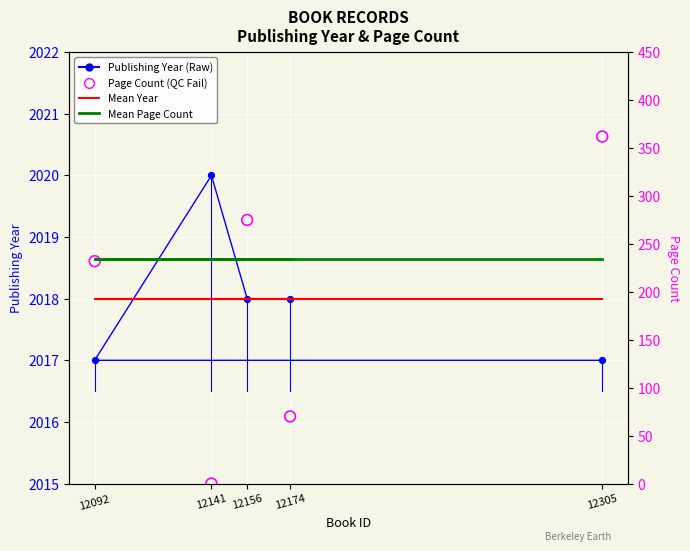

Which series reaches the minimum Y coordinate?

Page Count (QC)